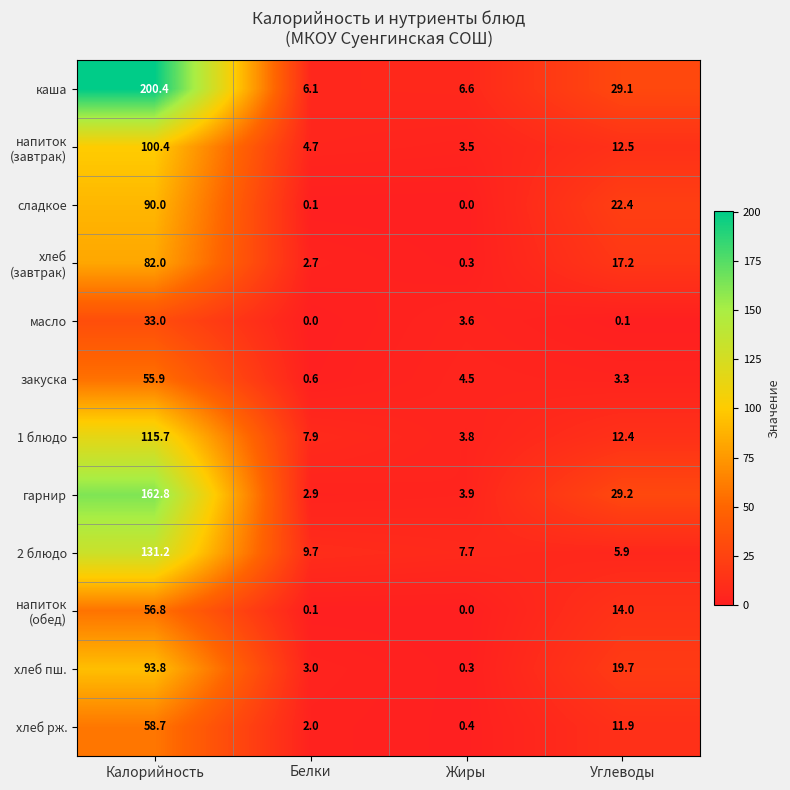

What is the difference between the maximum and minimum values in the хлеб рж. series?

58.3